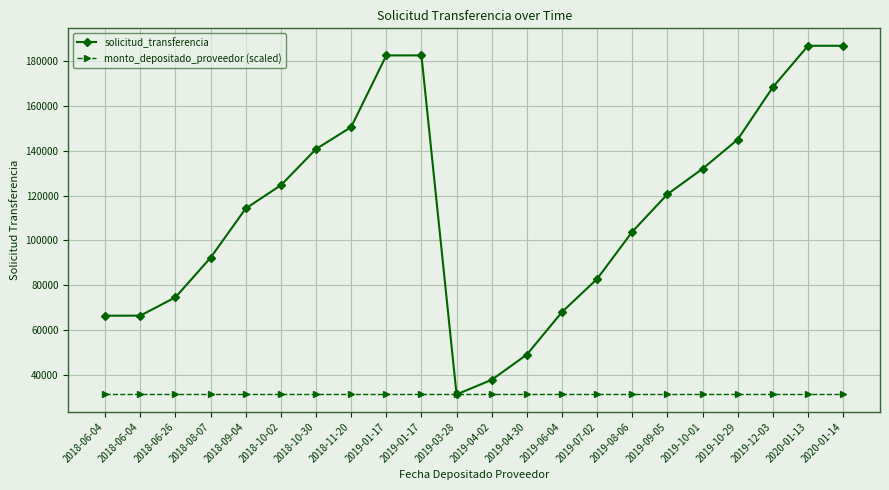

Rank the series at 2019-07-02 from highest to lowest value.

solicitud_transferencia, monto_depositado_proveedor (scaled)